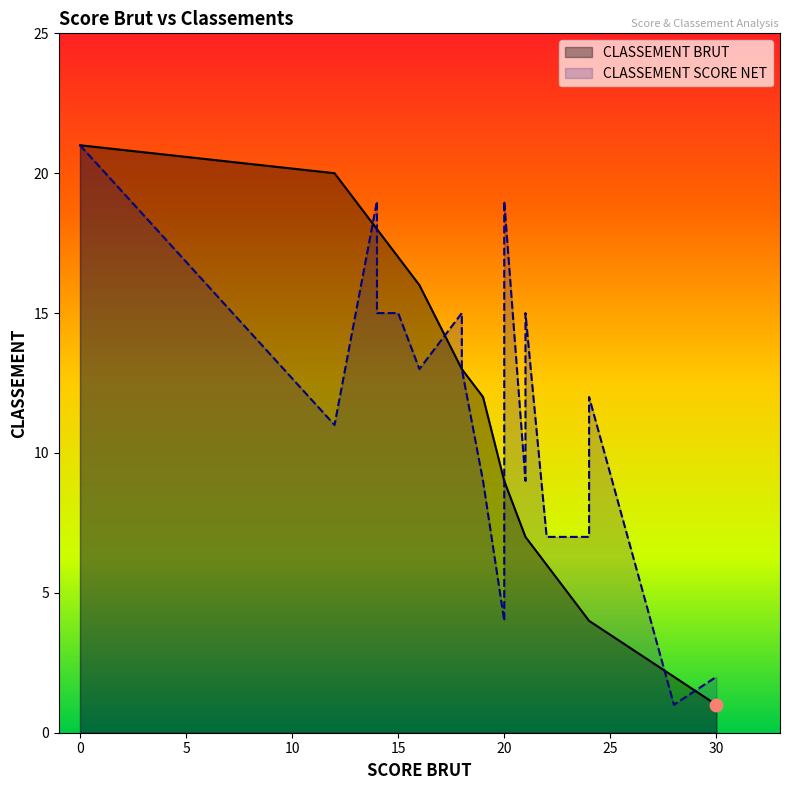

Which series contains the highest Y value?

CLASSEMENT BRUT